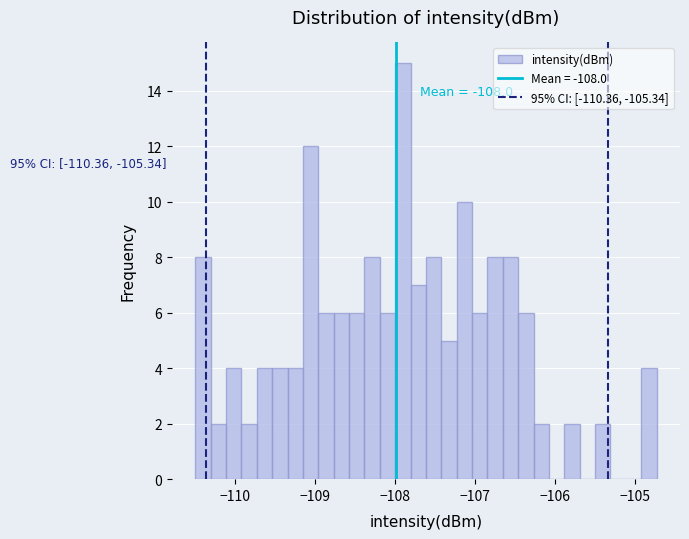

Around what value on the x-axis is the tallest bar? Give the approximate position of its centre, as read against the axis.

-107.9